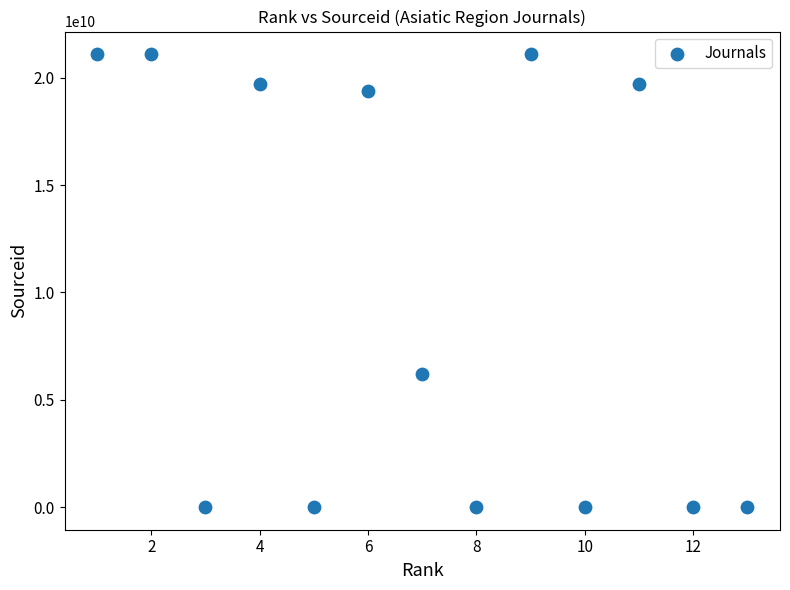

What Y value in the scatter plot is closest to 10550439957?

6200180182